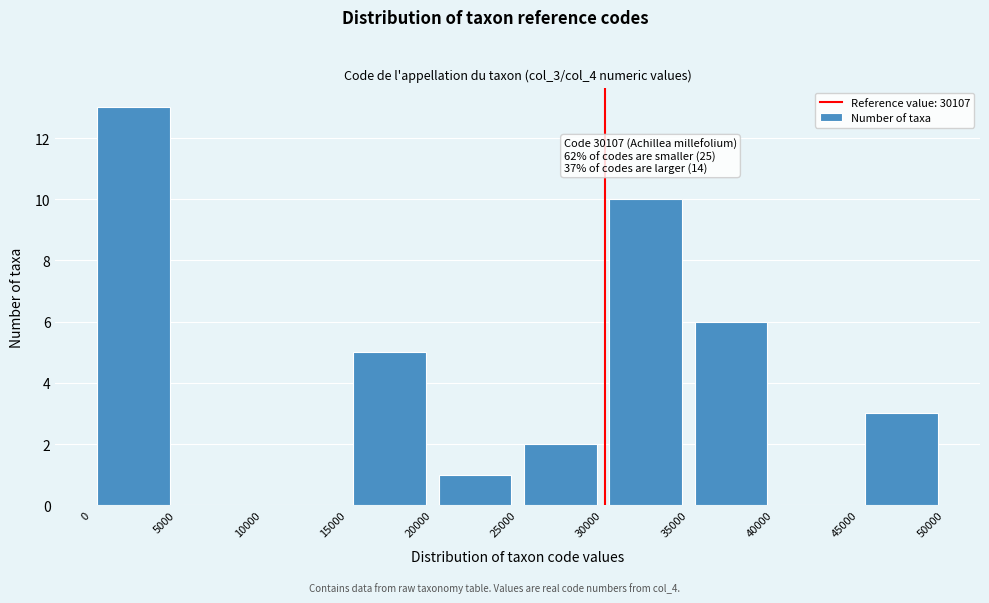

Over which range of the x-axis is the bar tallest?

0 to 5000